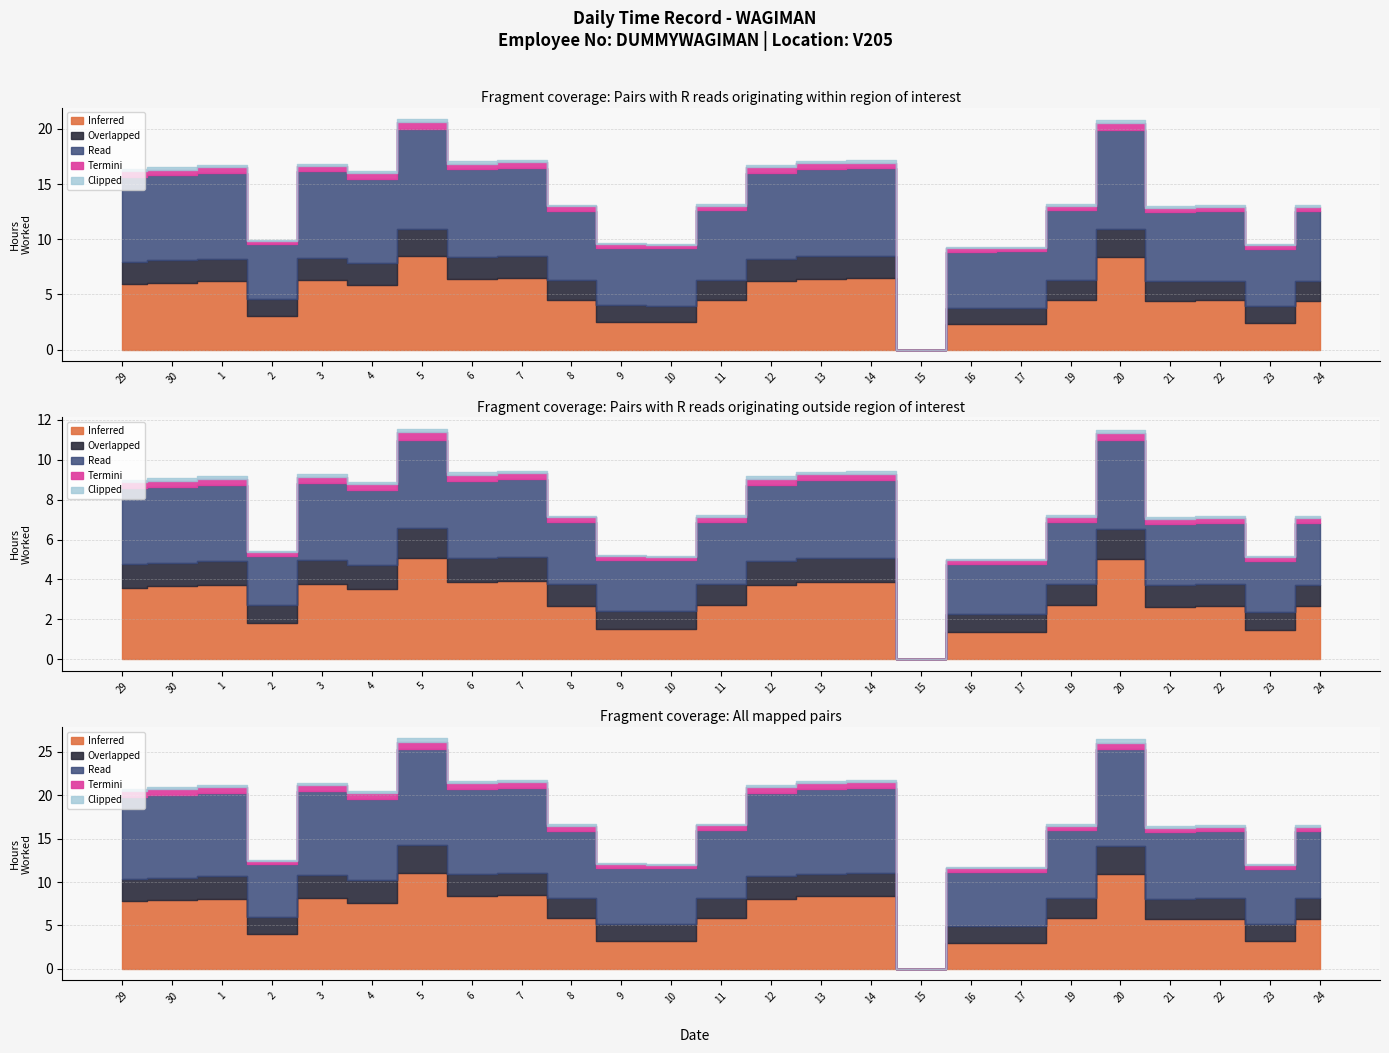

At which category does the chart reach its peak across all series?

5